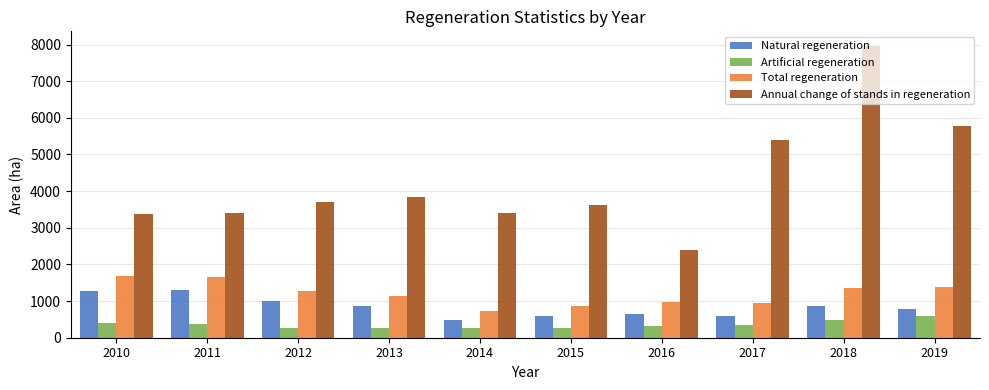

Rank the series by their maximum value, from highest to lowest.

Annual change of stands in regeneration, Total regeneration, Natural regeneration, Artificial regeneration